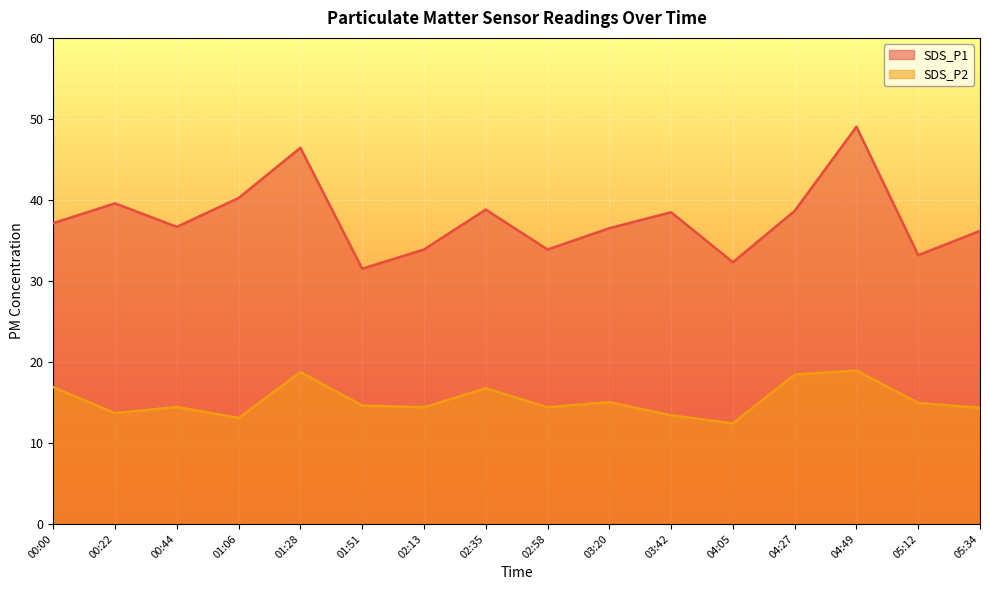

Does the chart display data point markers on the line(s)?

No